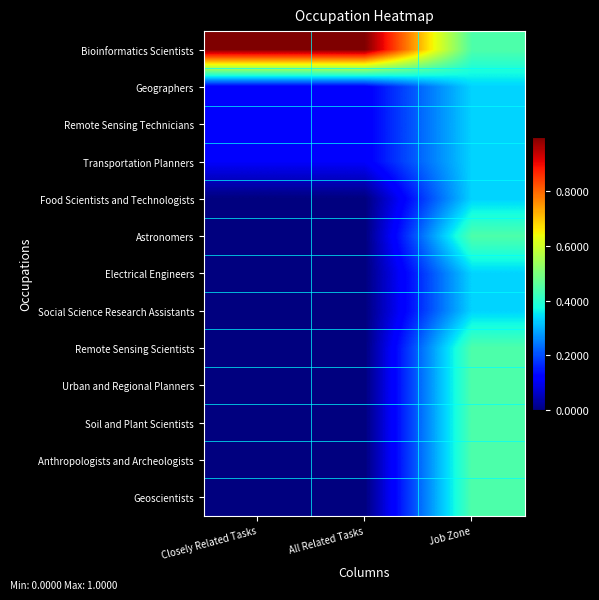

At Job Zone, list the series in order from smallest to largest.

Geographers, Remote Sensing Technicians, Transportation Planners, Food Scientists and Technologists, Electrical Engineers, Social Science Research Assistants, Bioinformatics Scientists, Astronomers, Remote Sensing Scientists, Urban and Regional Planners, Soil and Plant Scientists, Anthropologists and Archeologists, Geoscientists